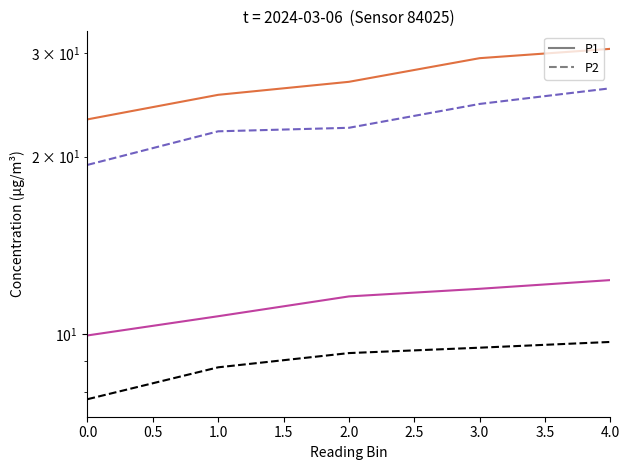

Is the value of P1 Dashed at 1.0 greater than the value of P2 Dashed at 2.0?

Yes